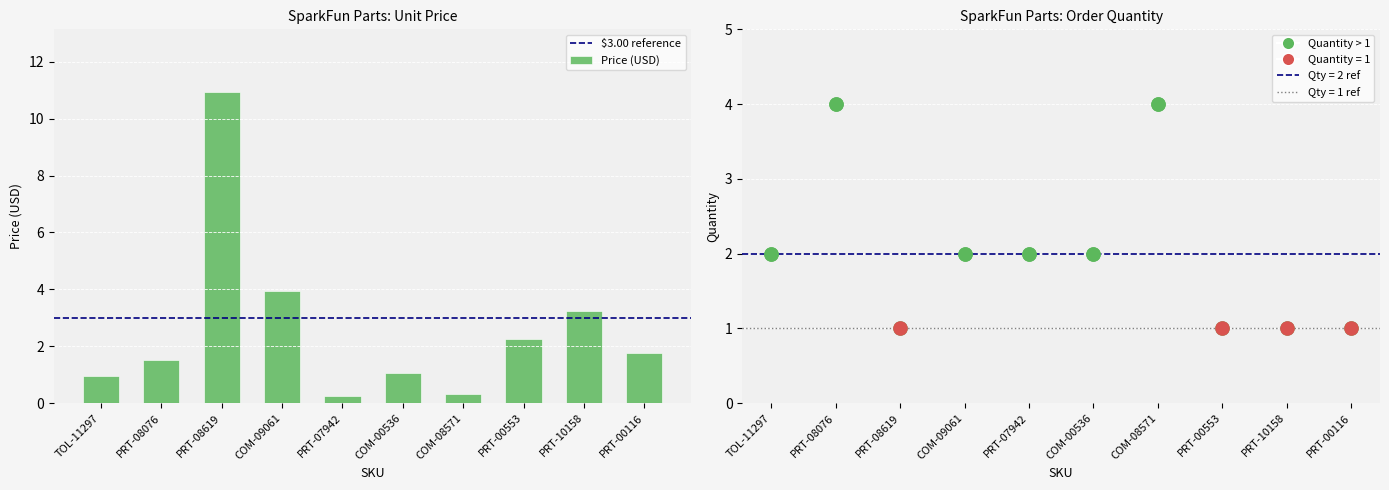

At how many categories does at least one series exceed 8?

1